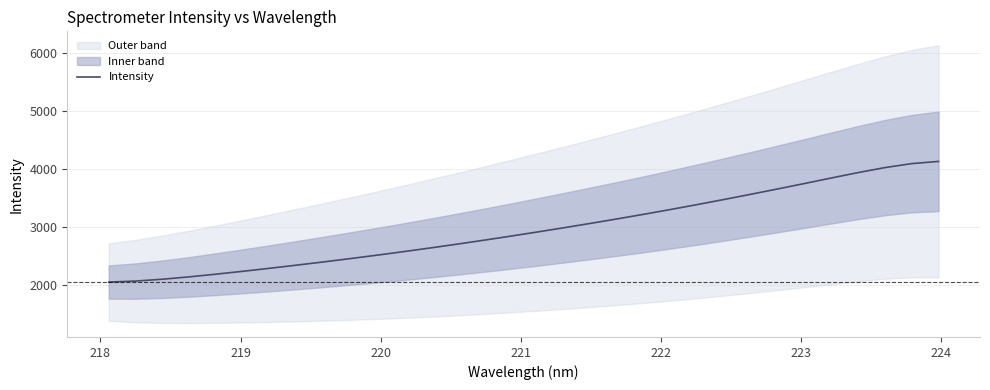

What is the difference between the second highest and minimum values?

2034.6